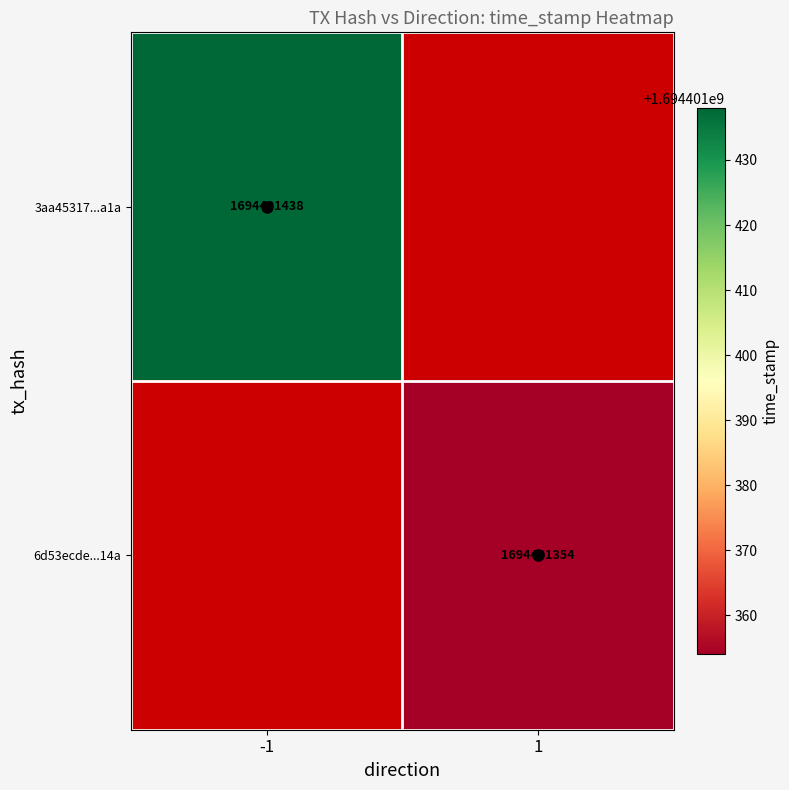

Rank the series at 1 from highest to lowest value.

3aa45317861170a20e48d049d1cab817c14da1a, 6d53ecdee2a2764b64486382234d1d3b899114a